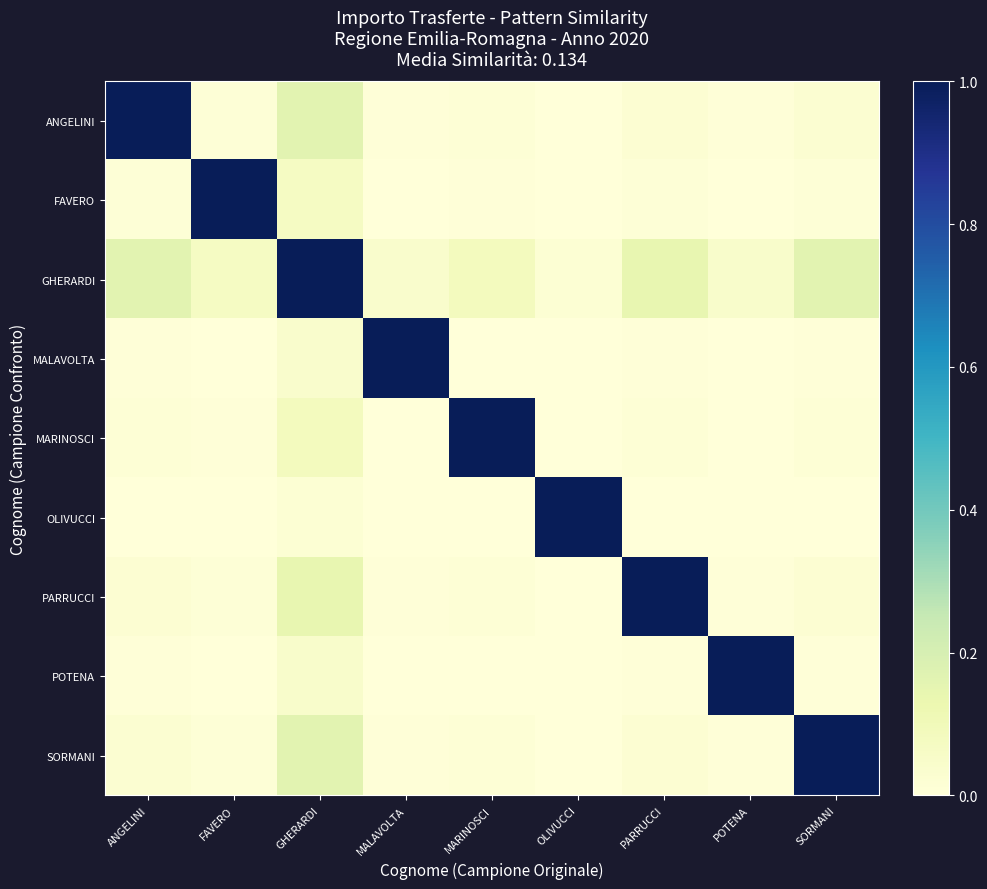

At which category is the sum across all series the highest?

GHERARDI